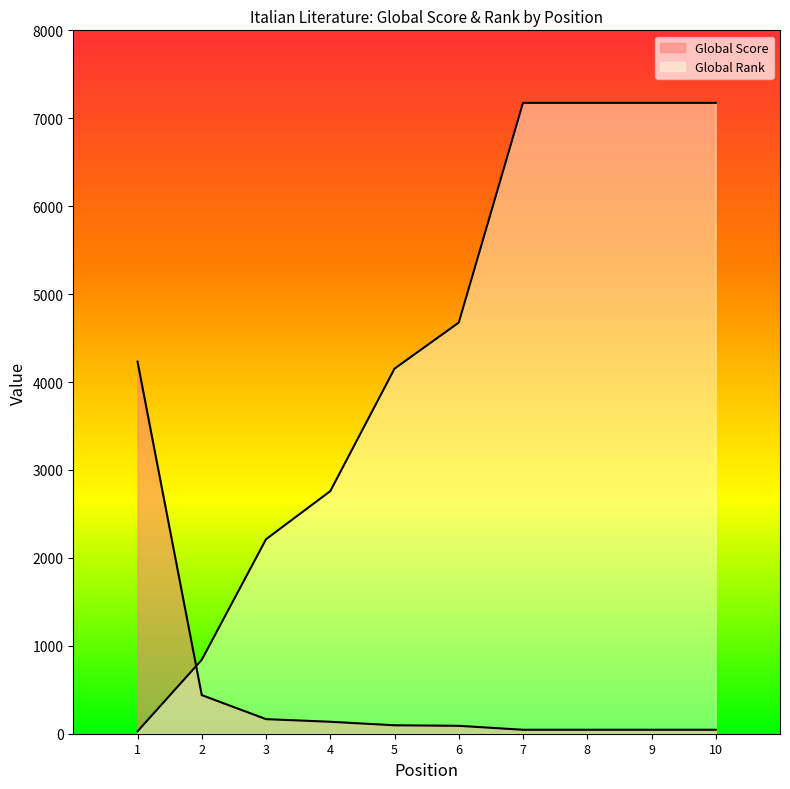

Reading left to right, transcribe all the data shown in this chart.

Global Score: 4232	439	166	136	96	90	45	45	45	45
Global Rank: 27	841	2212	2759	4152	4676	7175	7175	7175	7175